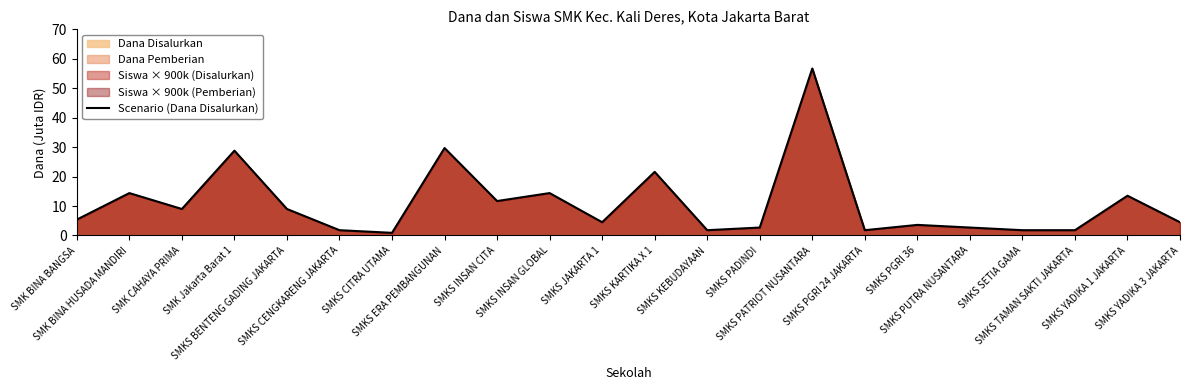

What is the label of the 16th point from the right?

SMKS CITRA UTAMA